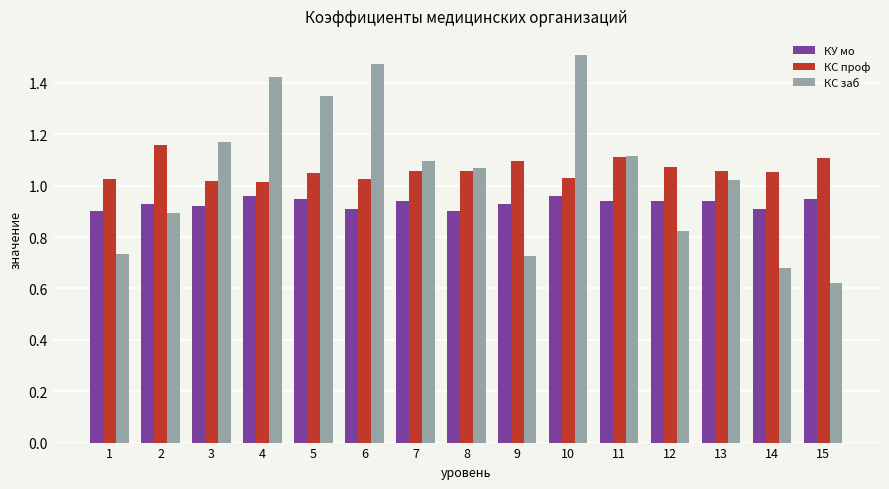

At which category does the chart reach its peak across all series?

10